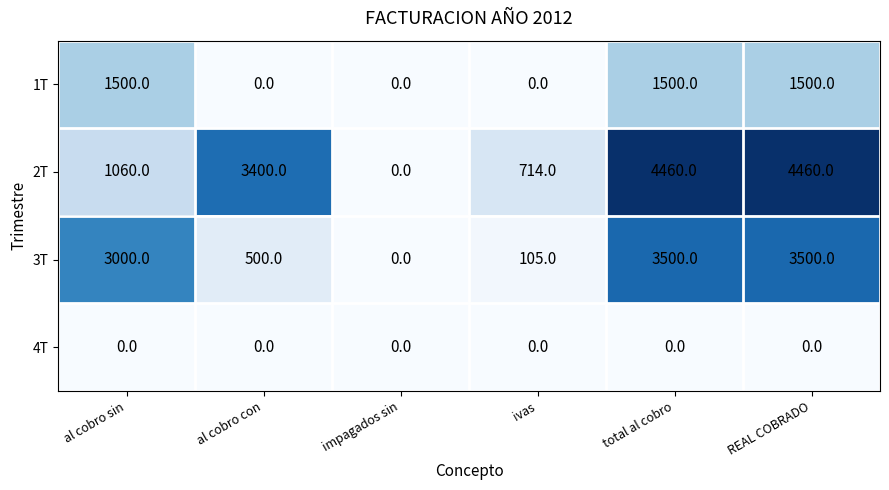

Count the number of data series in this chart.

4